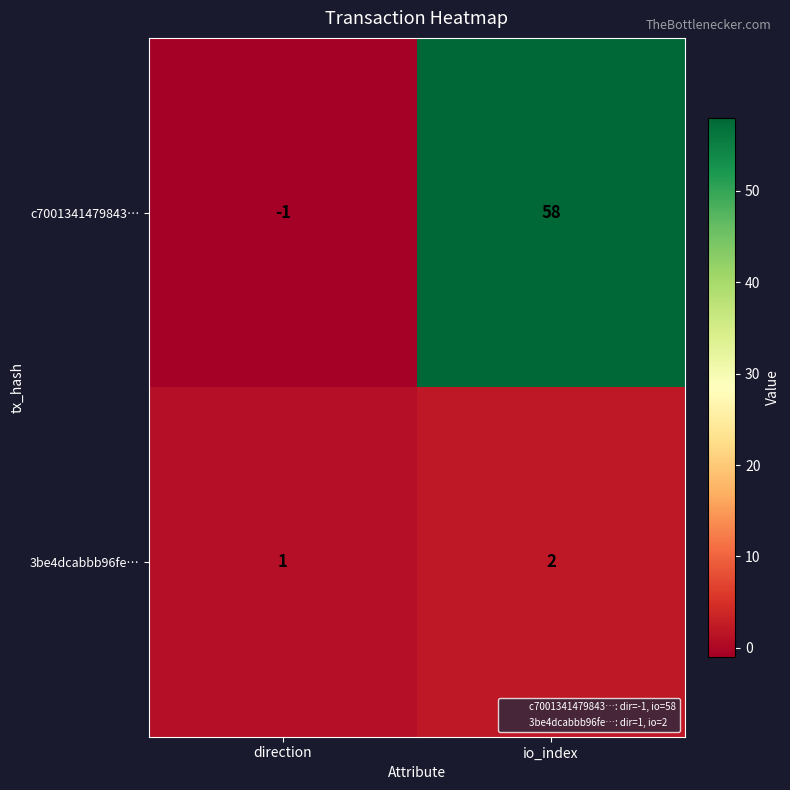

How many categories are shown in the chart?

2